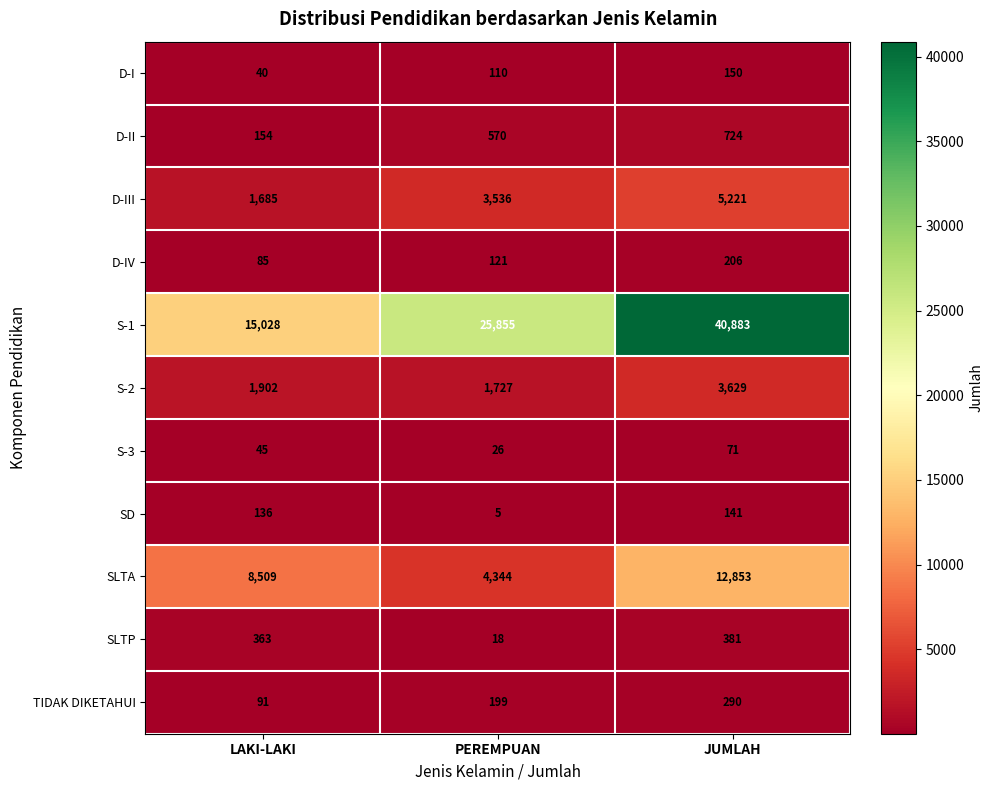

True or false: S-2 has a value of 2128 at JUMLAH.

False